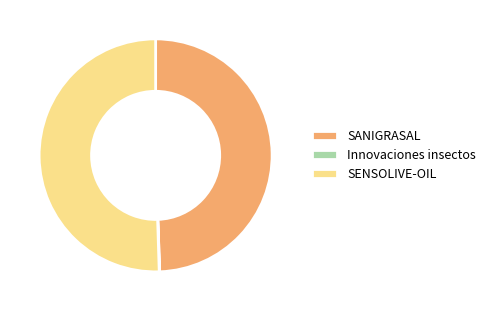

The SENSOLIVE-OIL slice represents 50% of the pie. True or false?

True